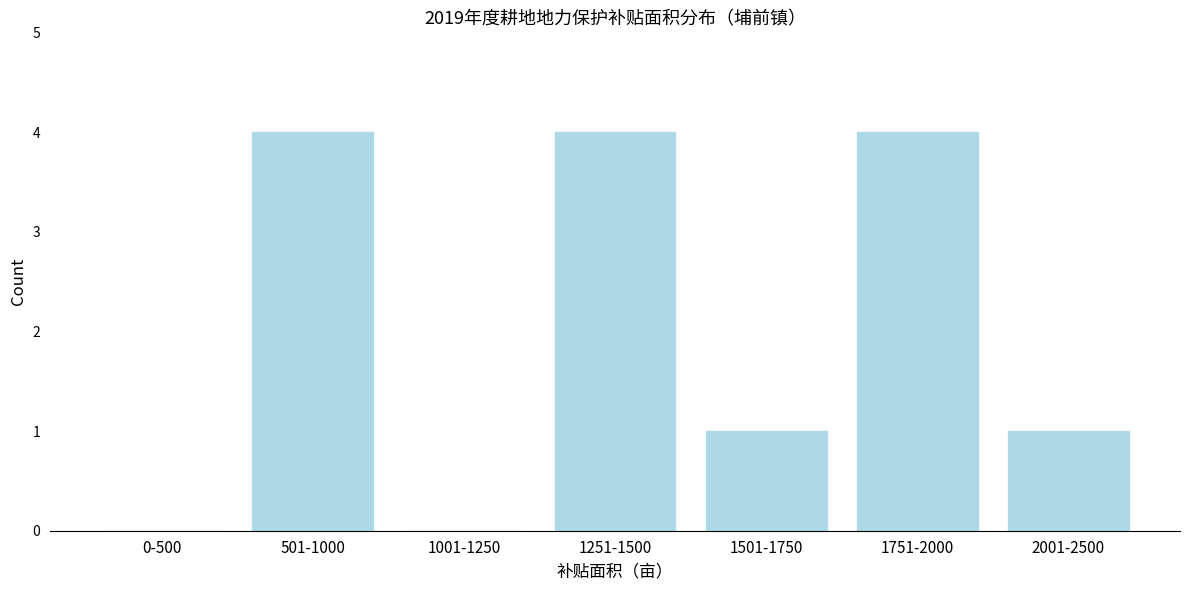

Reading left to right, what are all the values shown in this chart?

0-500=0	501-1000=4	1001-1250=0	1251-1500=4	1501-1750=1	1751-2000=4	2001-2500=1